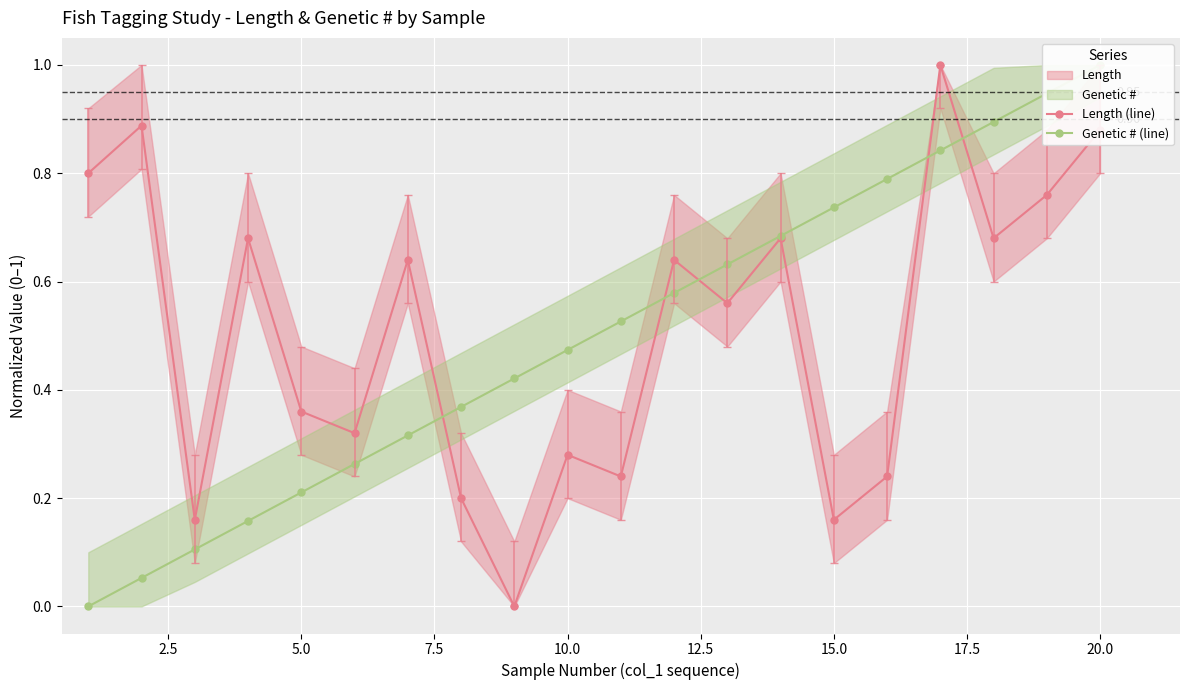

How many interior local valleys does the Length (line) series have?

7